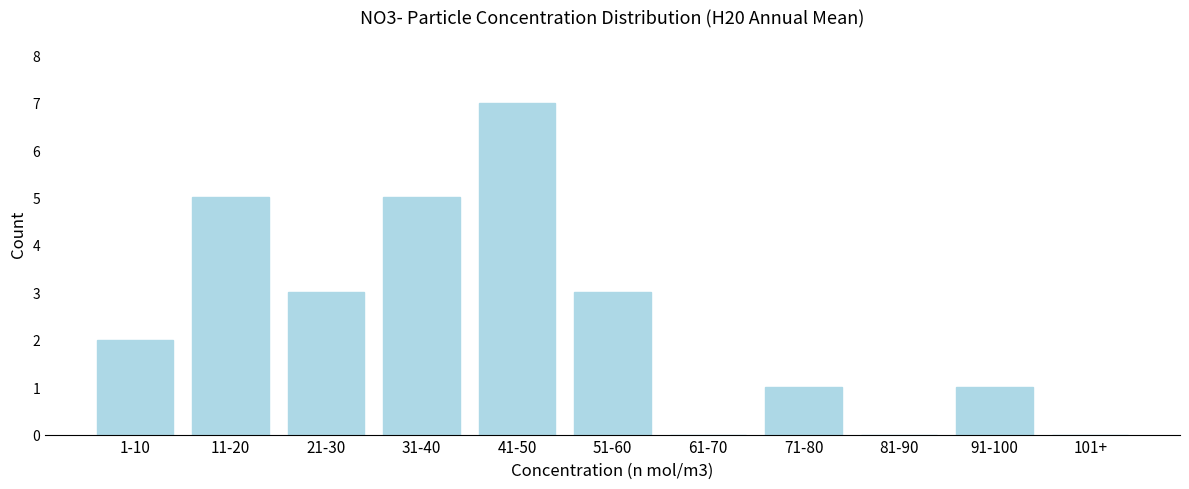

Reading right to left, what are all the values shown in this chart?

101+=0	91-100=1	81-90=0	71-80=1	61-70=0	51-60=3	41-50=7	31-40=5	21-30=3	11-20=5	1-10=2